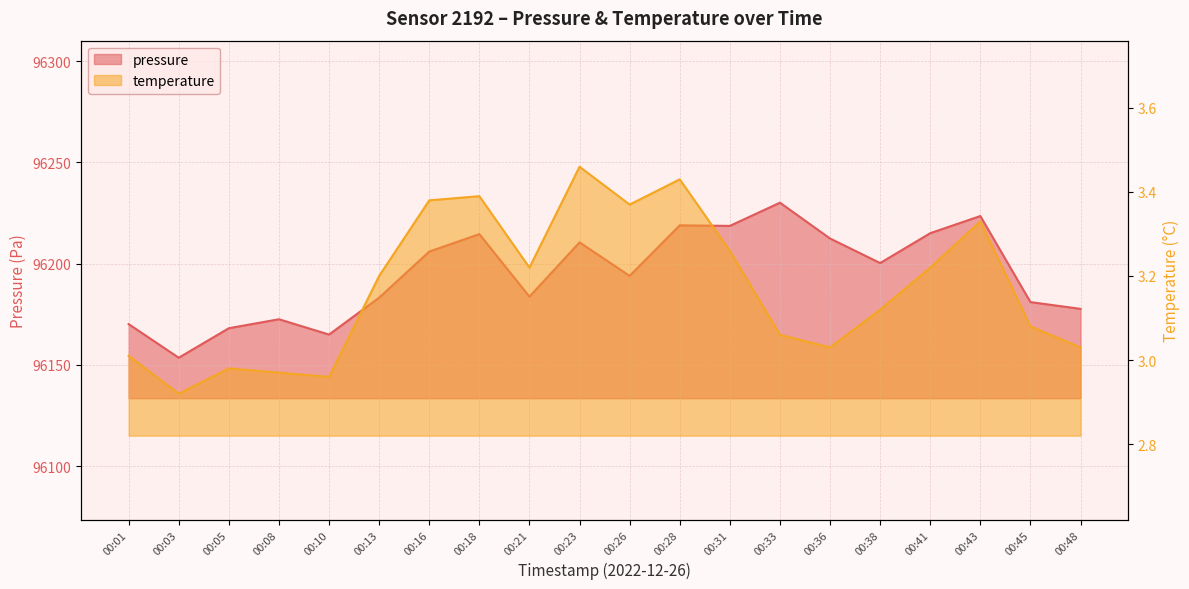

What is the value of the pressure point at the 9th from the left?

96183.8